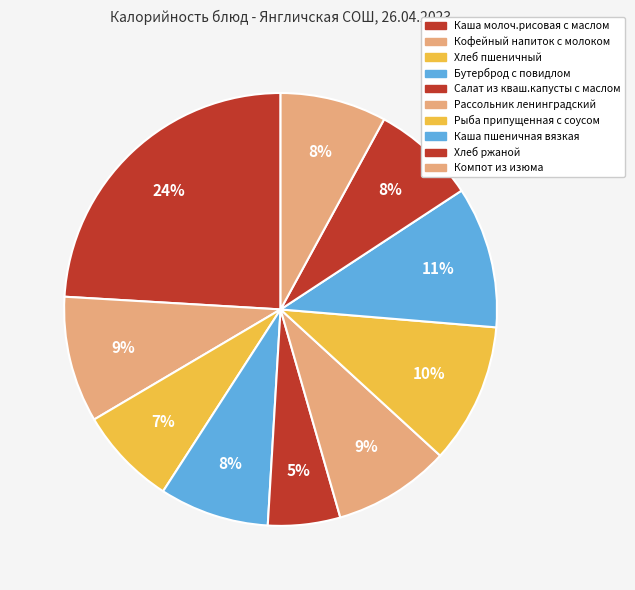

Is there any slice that represents more than half of the pie?

No